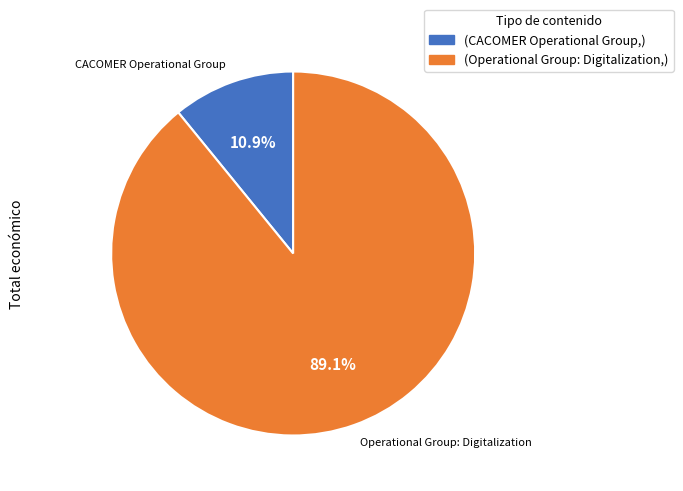

Between (CACOMER Operational Group,) and (Operational Group: Digitalization,), which is larger?

(Operational Group: Digitalization,)